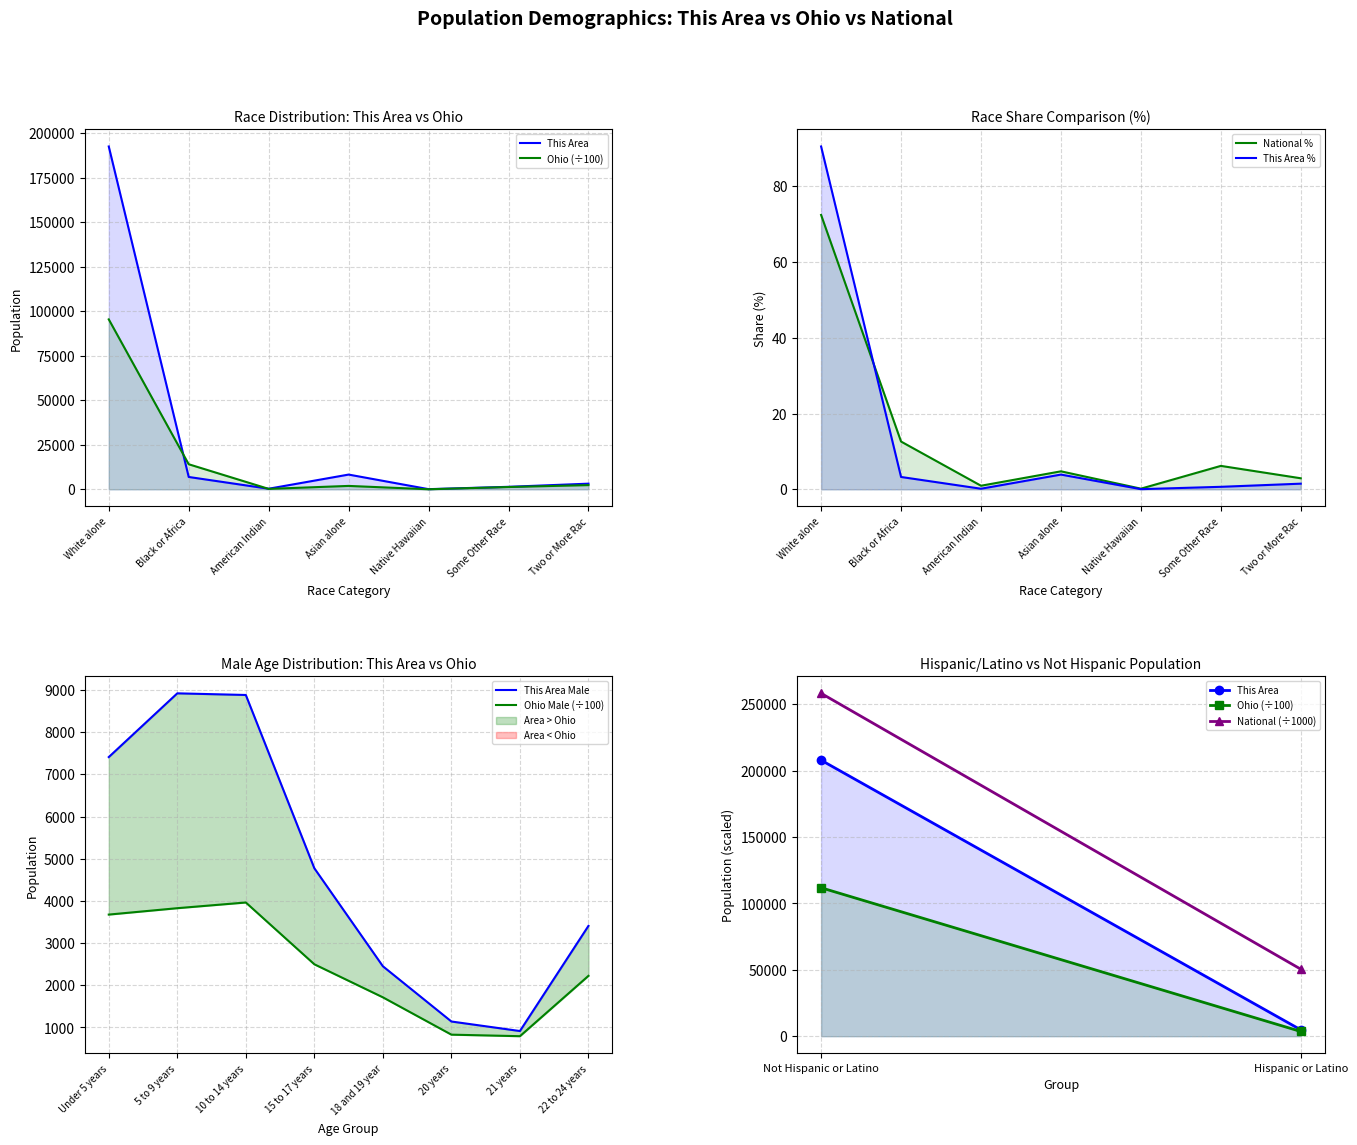

Which series has the widest spread of values?

Ohio